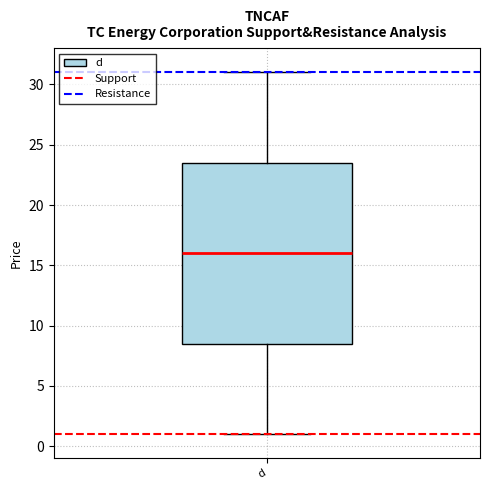

Transcribe this box plot: give where the median line is, the range the box spans, and where the two whiskers end, as read against the y-axis. The values are not printed on the chart, so give them approximately, as read against the axis.

median 16.0, box 8.5 to 23.5, whiskers 1.0 to 31.0